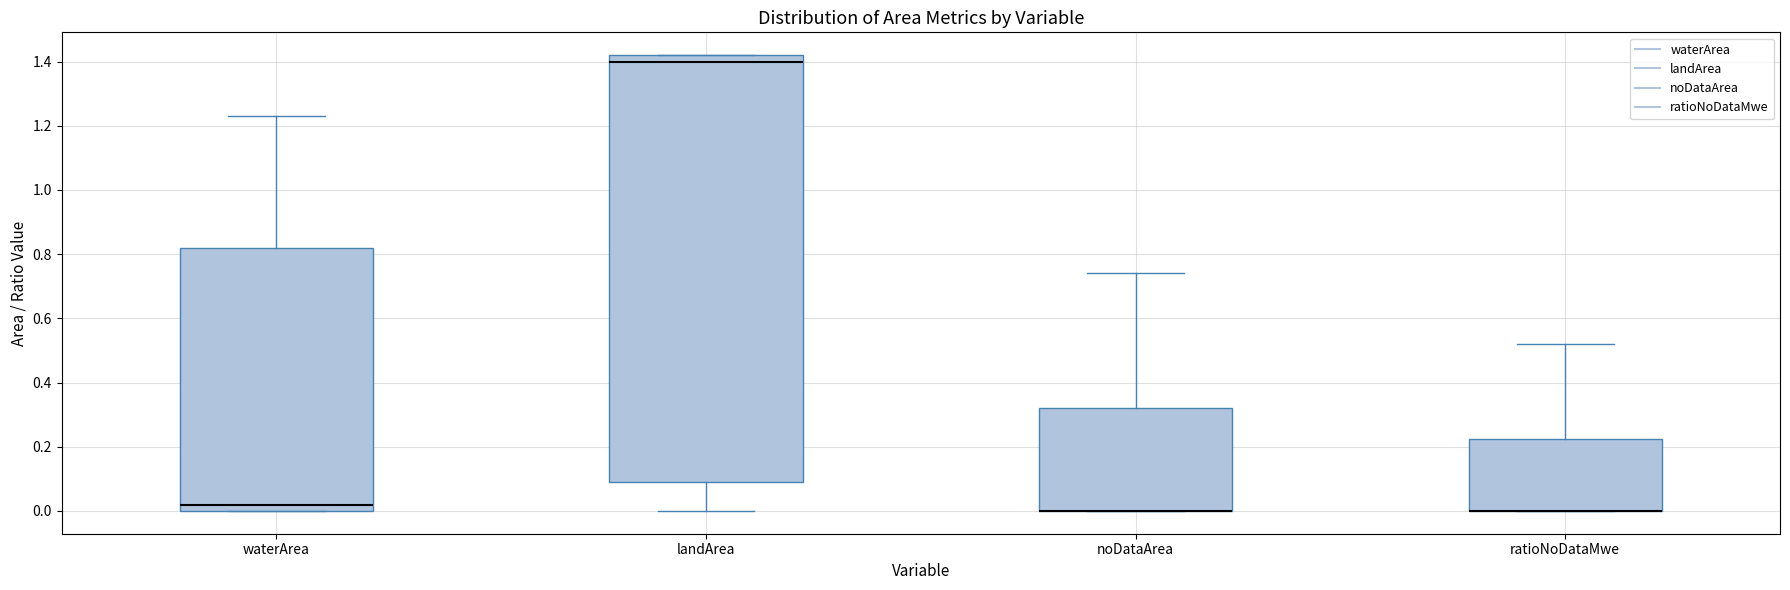

Where does the upper whisker of the box for waterArea end on the y-axis? The values are not printed on the chart, so give them approximately, as read against the axis.

1.24